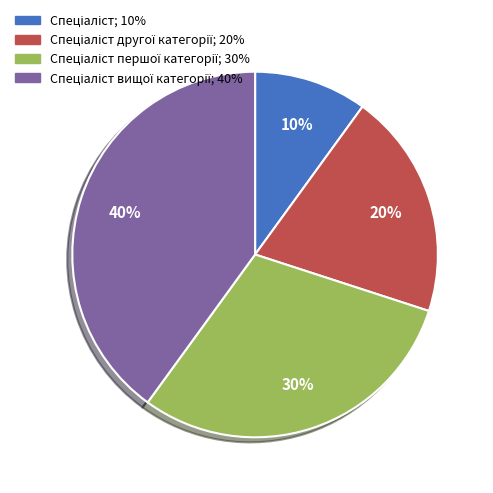

Is there any slice that represents more than half of the pie?

No